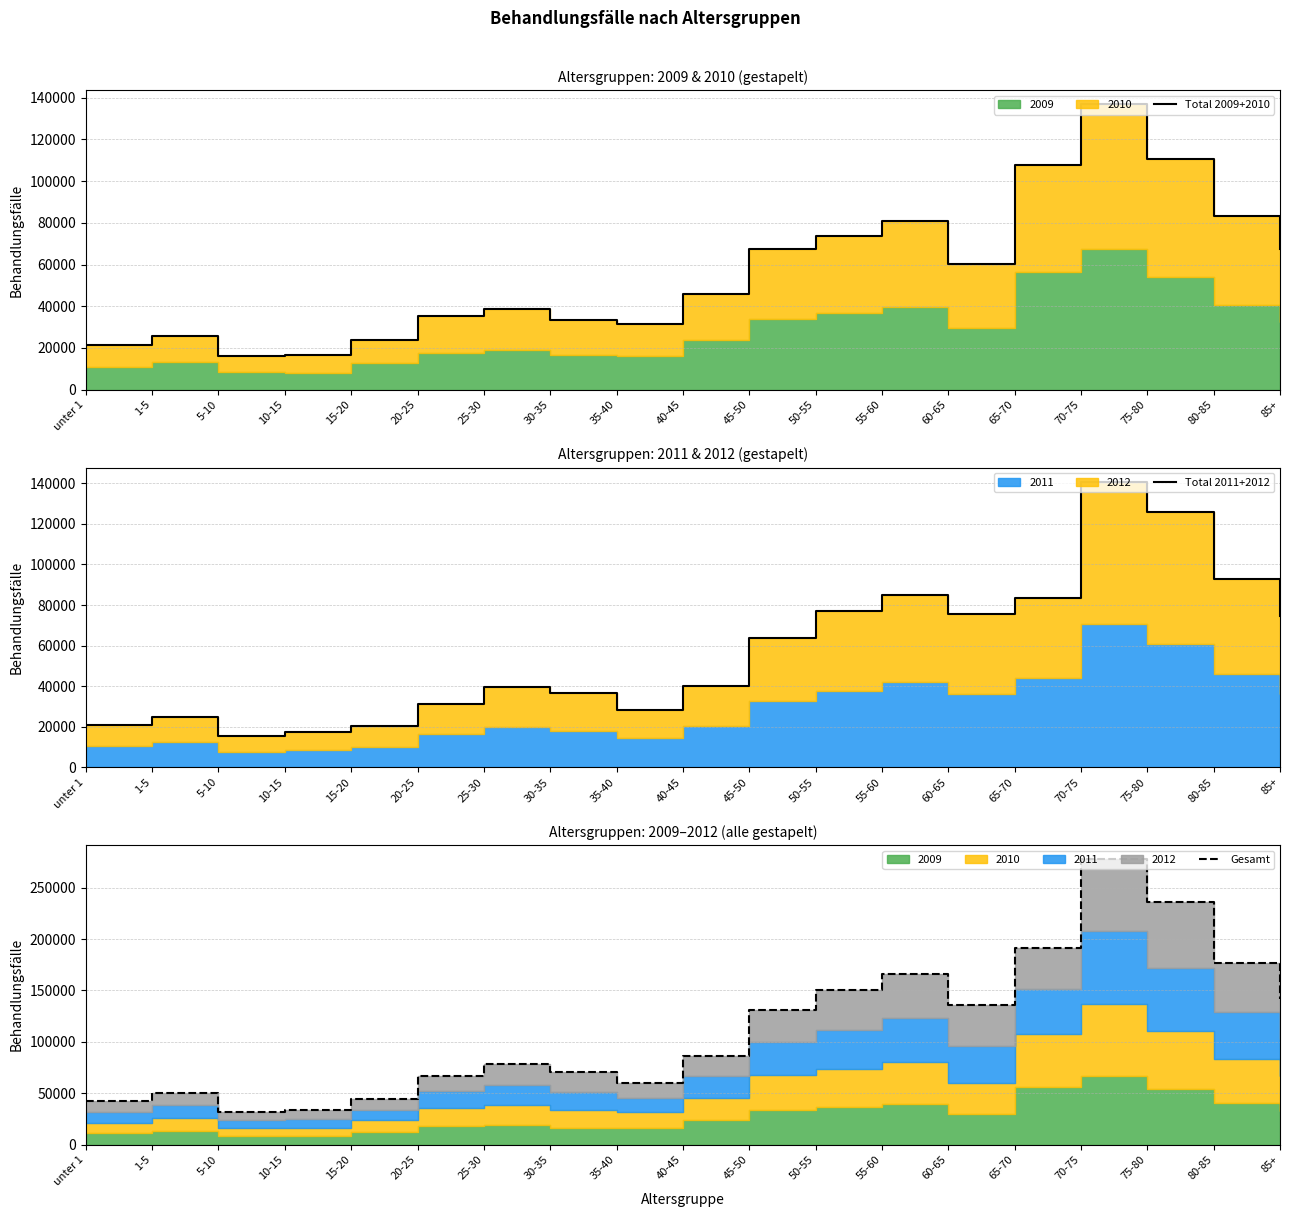

Reading left to right, list all the values displayed in this chart.

Total 2009+2010: 21304	25600	16215	16448	23650	35187	38706	33576	31459	45825	67612	73687	80769	60398	107710	136836	110782	83329	67243
Total 2011+2012: 20736	24594	15227	17398	20372	31286	39351	36766	28170	40124	63661	77135	84999	75660	83224	140762	125684	93075	74409
Gesamt: 42040	50194	31442	33846	44022	66473	78057	70342	59629	85949	131273	150822	165768	136058	190934	277598	236466	176404	141652